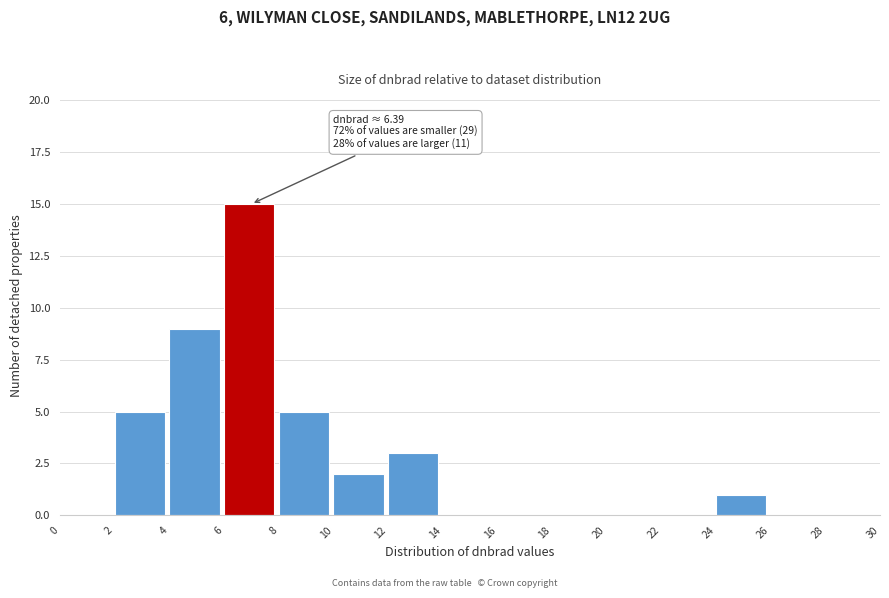

Which range on the x-axis has the tallest bar?

6 to 8